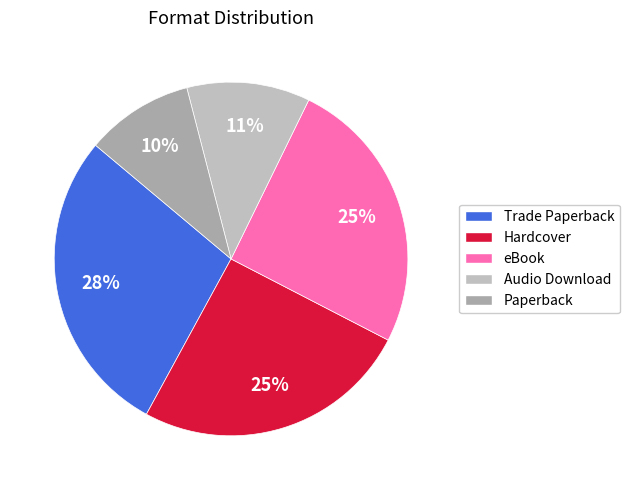

Which category has the smallest portion of the pie?

Paperback